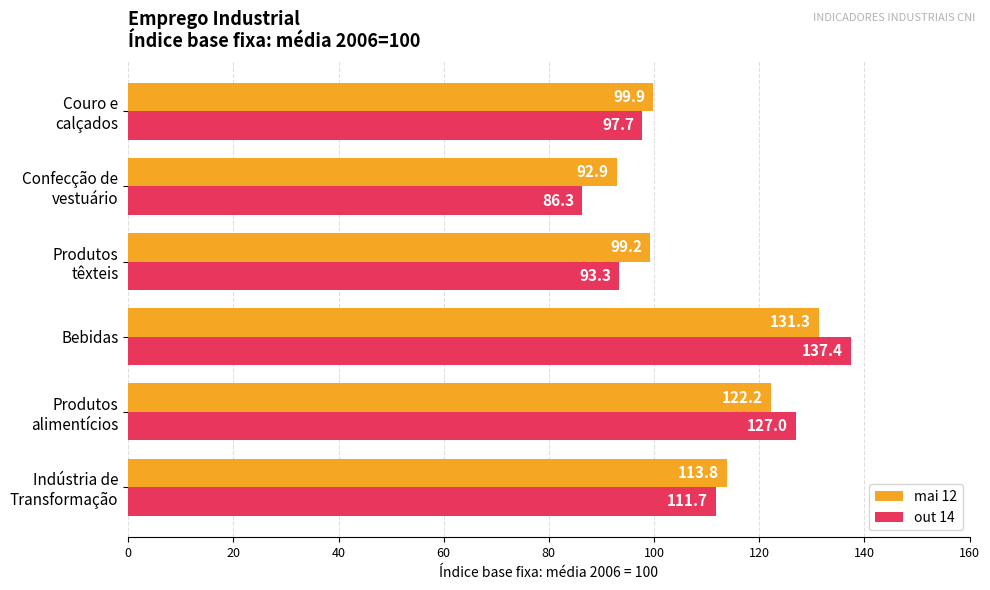

The out 14 series shows 92.2 at Bebidas. True or false?

False